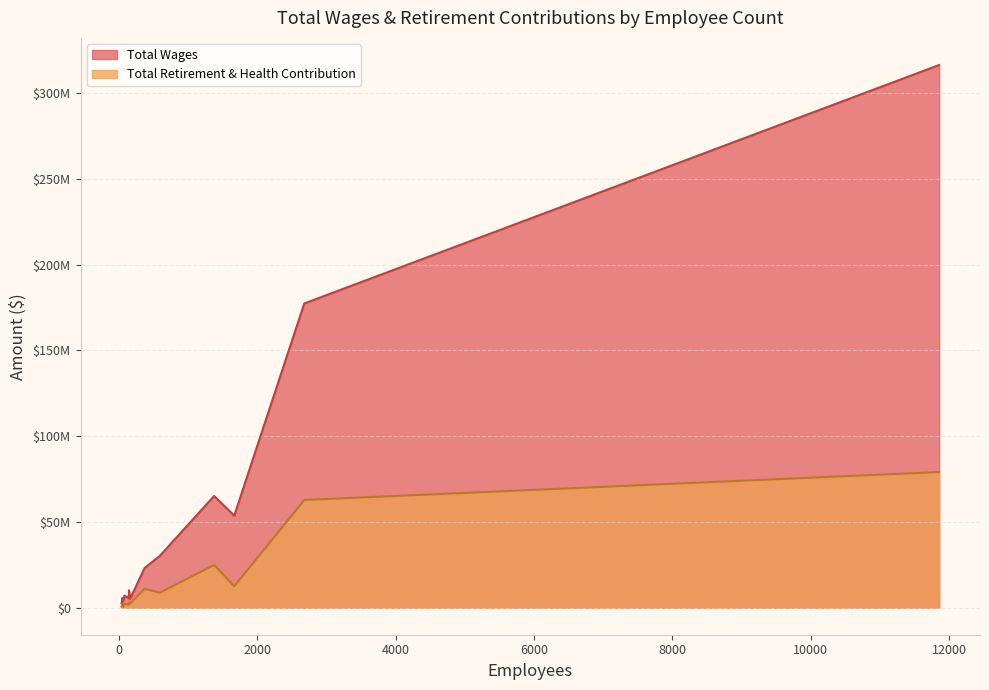

At which label is Total Retirement & Health Contribution closest to 39756807?

1377